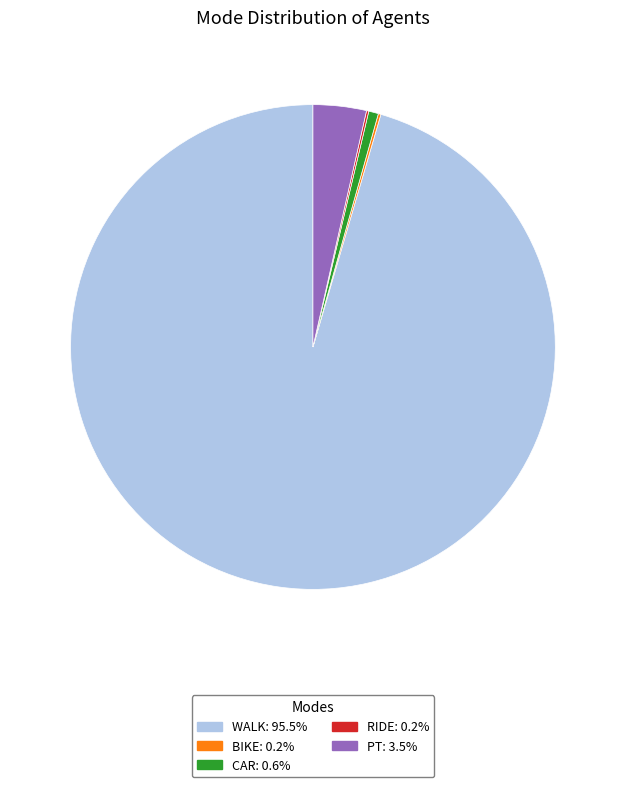

Does any single category account for the majority?

Yes